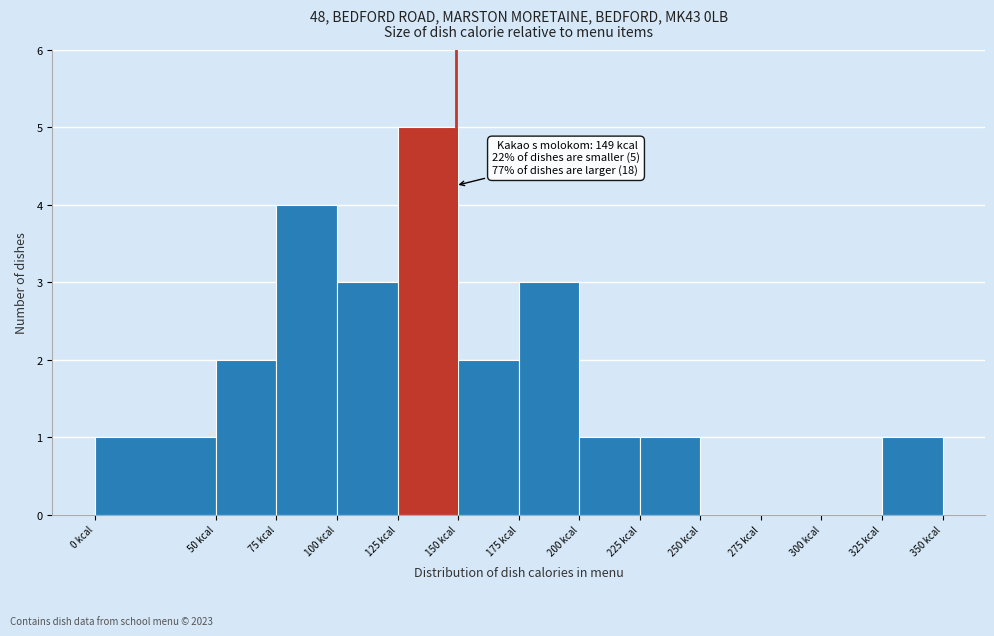

Which range on the x-axis has the tallest bar?

125 to 150